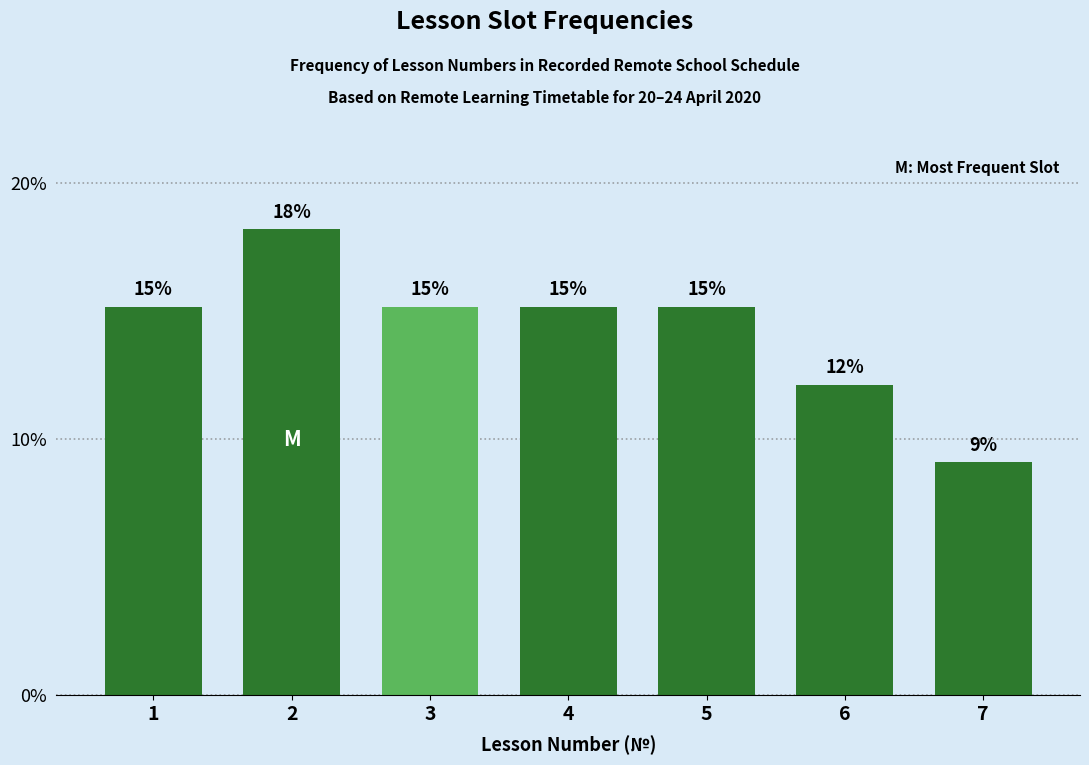

How many bars are there in total?

7